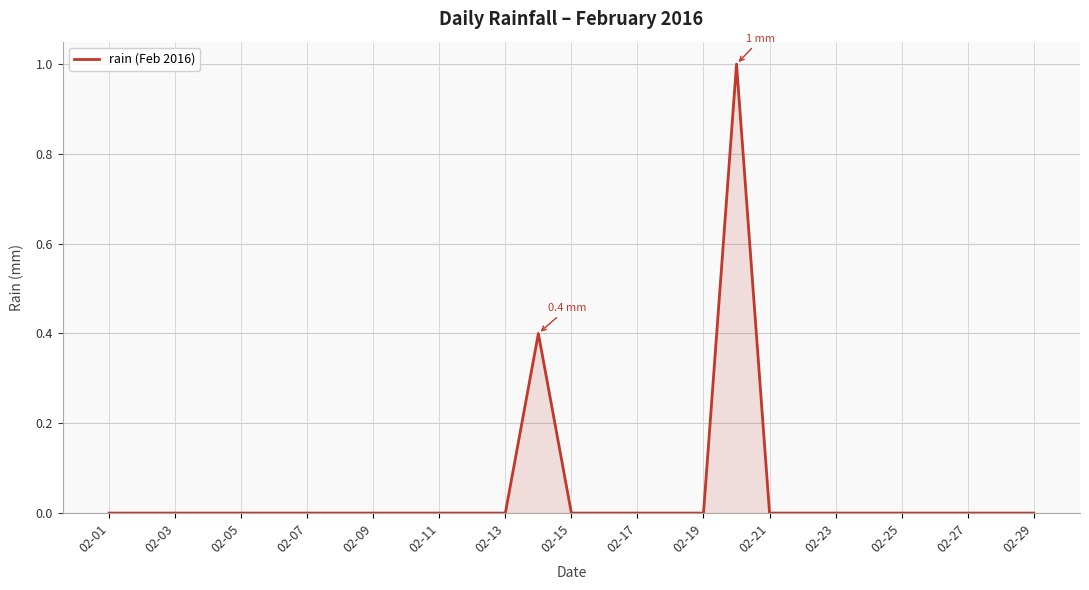

Does the chart display data point markers on the line(s)?

No